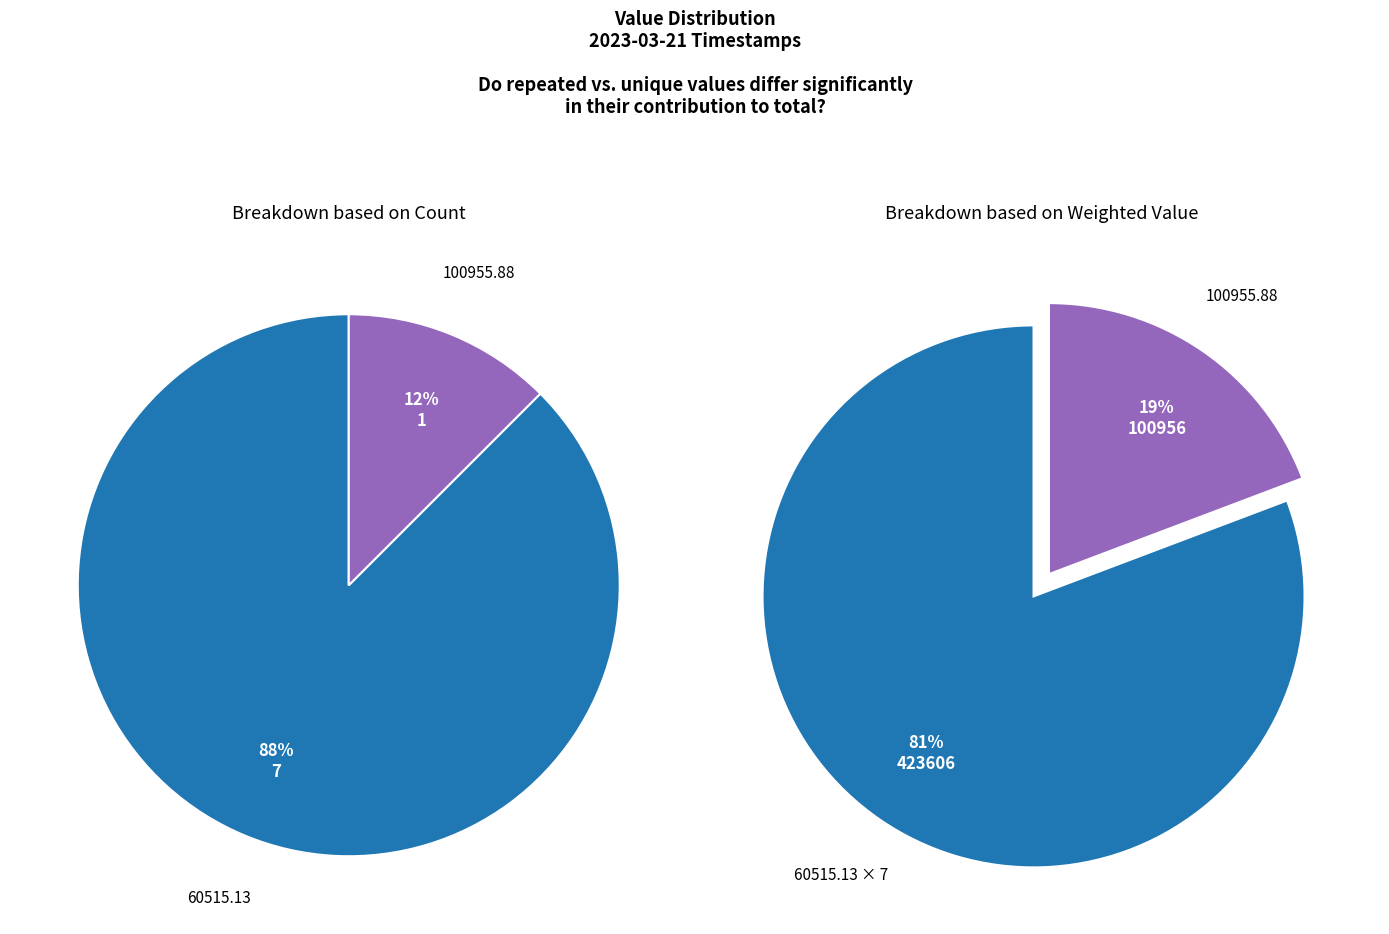

To the nearest percent, what portion does 2023-03-21T22:40:44.639Z represent?

12%